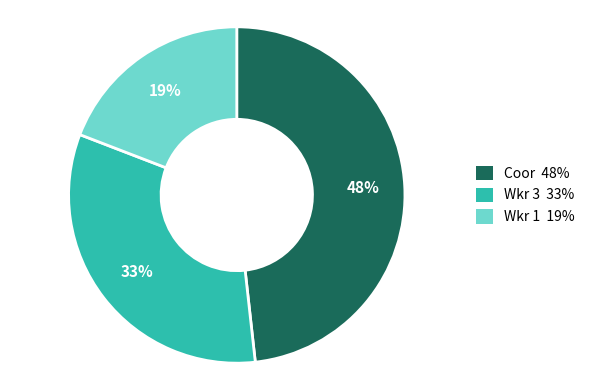

Is there any slice that represents more than half of the pie?

No